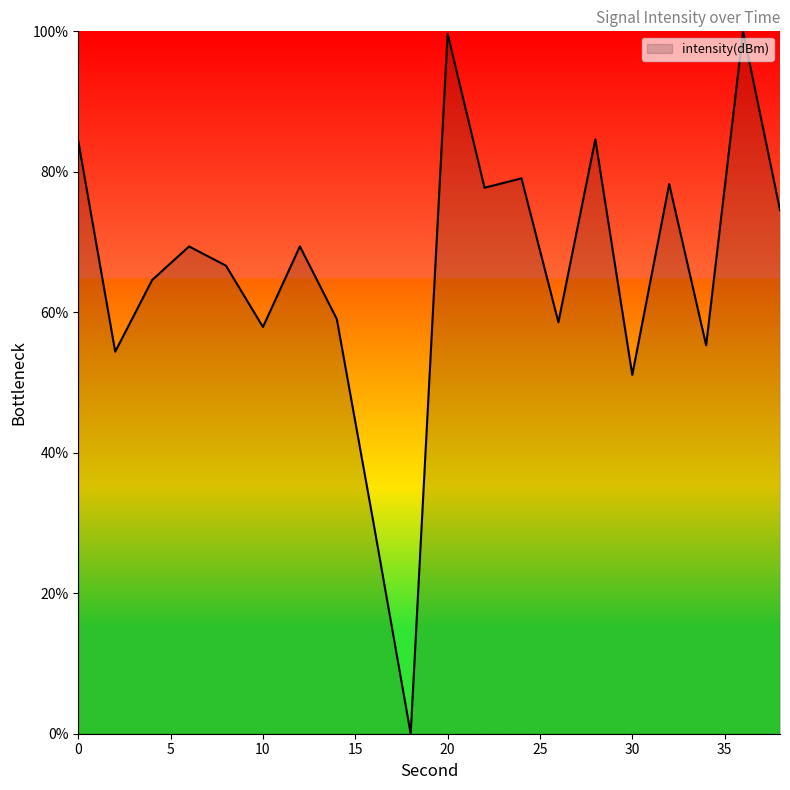

True or false: the data has more than 1 interior local peaks.

True